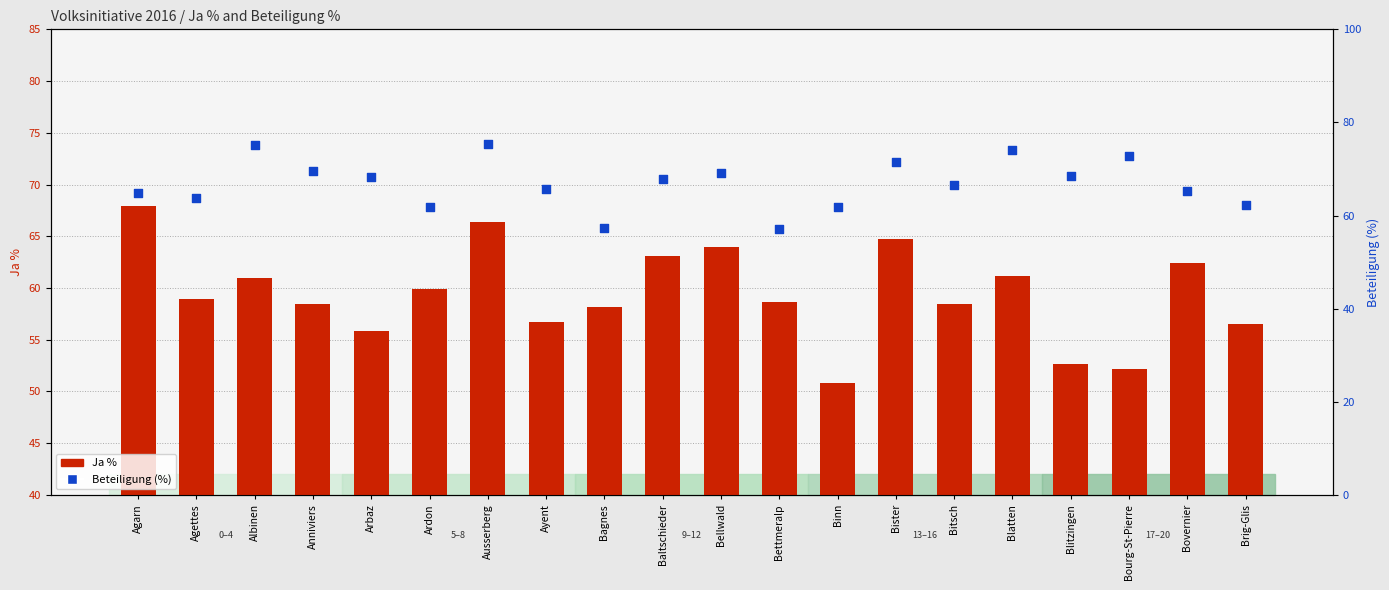

Is the value of Beteiligung (%) at Arbaz greater than the value of Ja % at Bitsch?

Yes